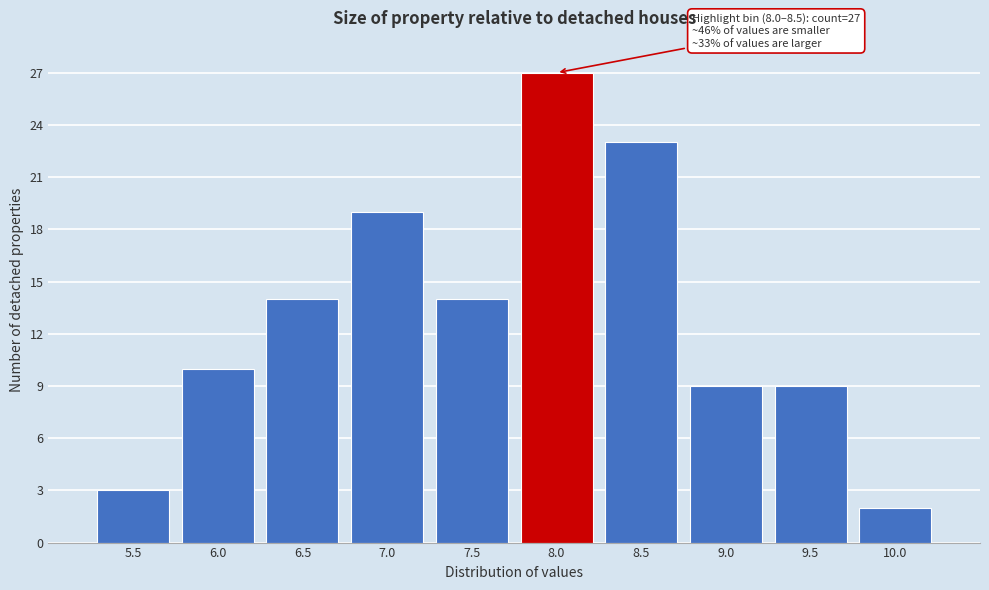

Reading left to right, transcribe all the data shown in this chart.

5.5=3	6.0=10	6.5=14	7.0=19	7.5=14	8.0=27	8.5=23	9.0=9	9.5=9	10.0=2